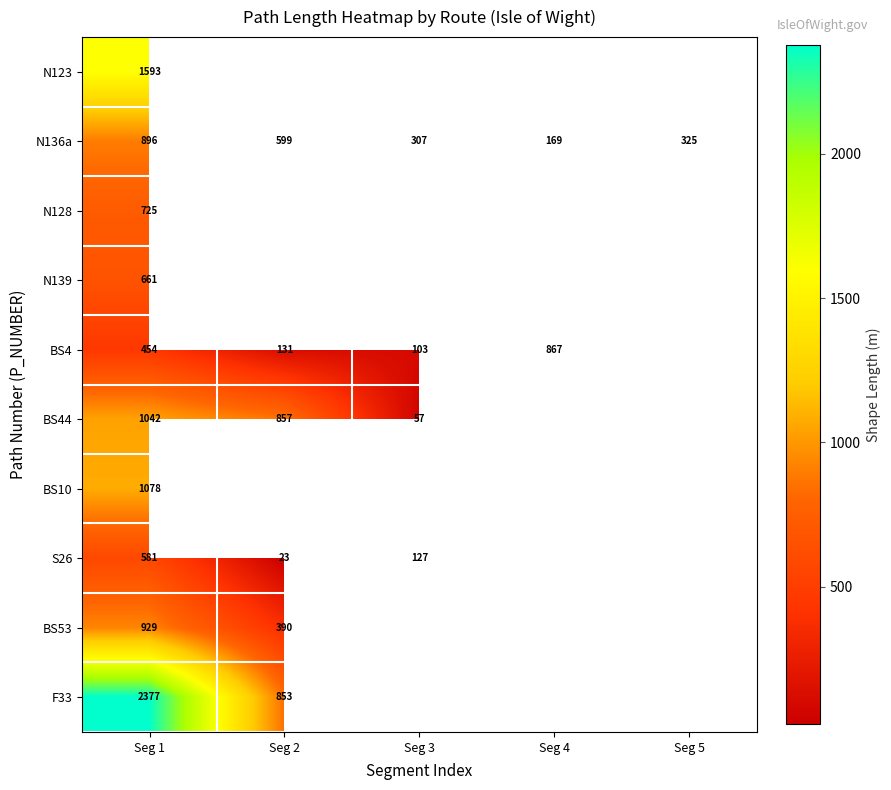

How many series are shown in this chart?

10